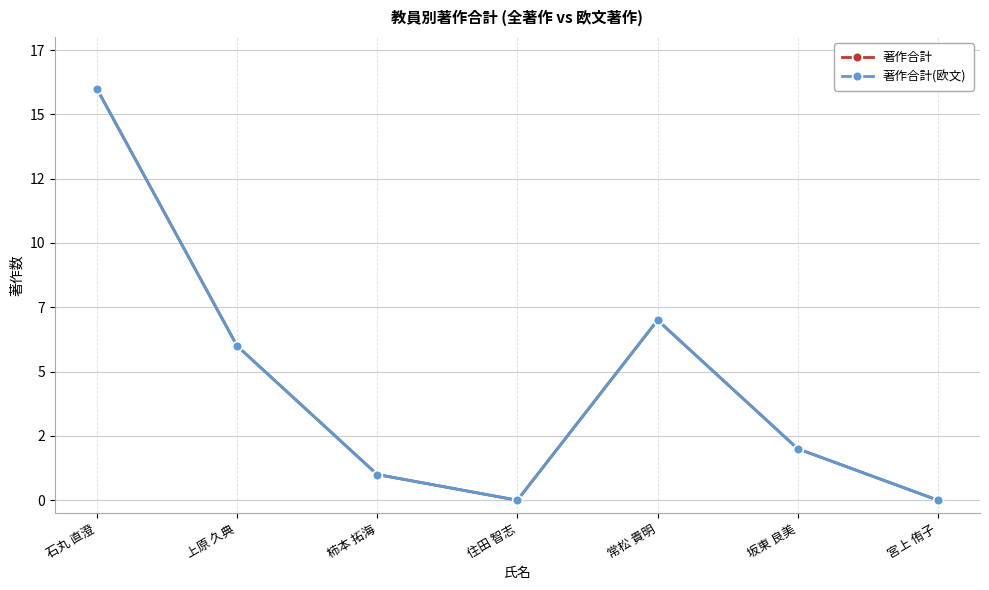

Does the chart have visible grid lines?

Yes